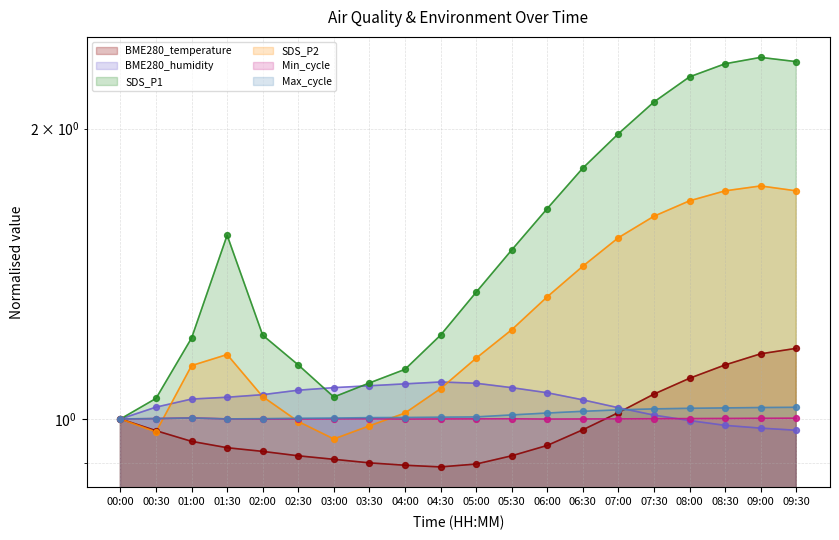

Which series reaches the minimum Y coordinate?

BME280_temperature